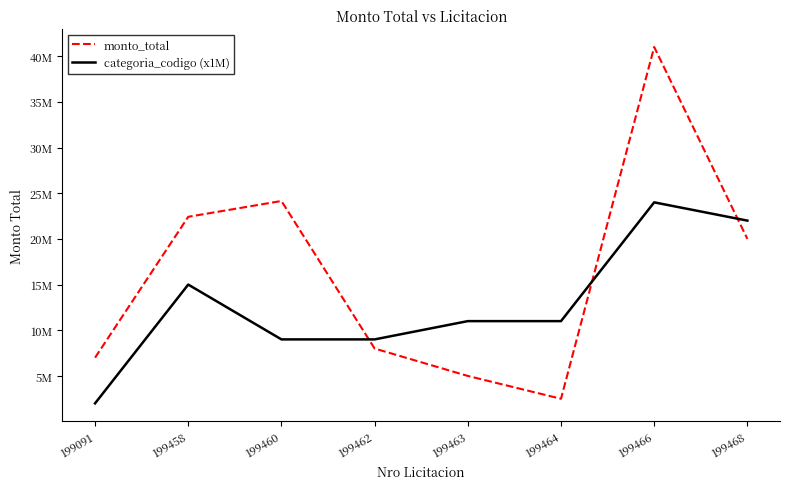

Rank the series by their maximum value, from lowest to highest.

categoria_codigo (x1M), monto_total